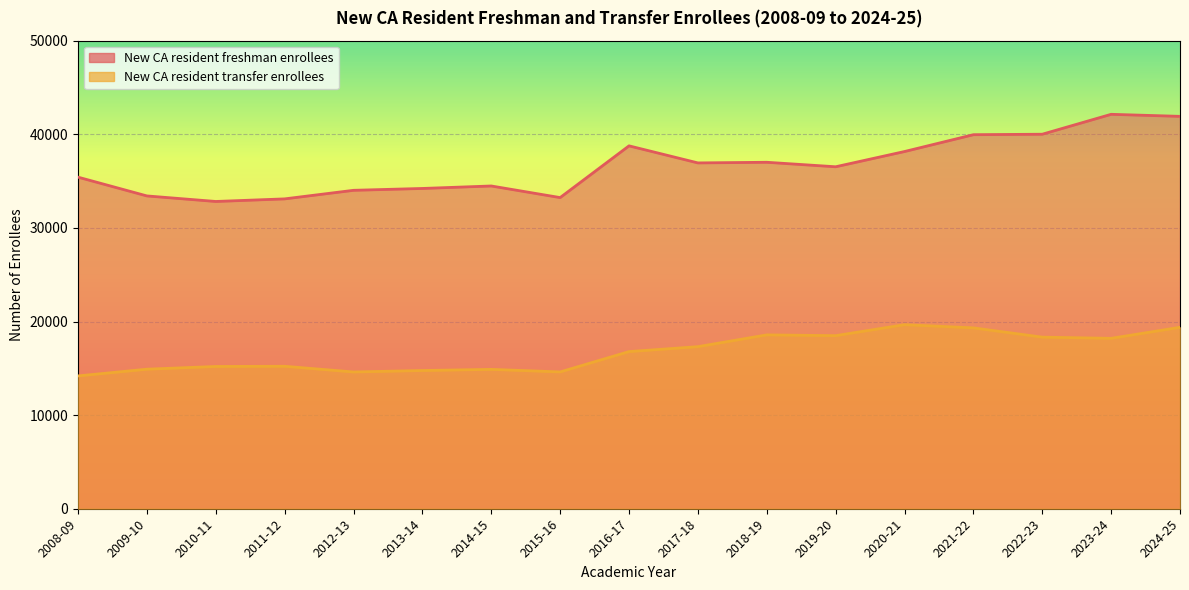

What position from the left is 2011-12?

4